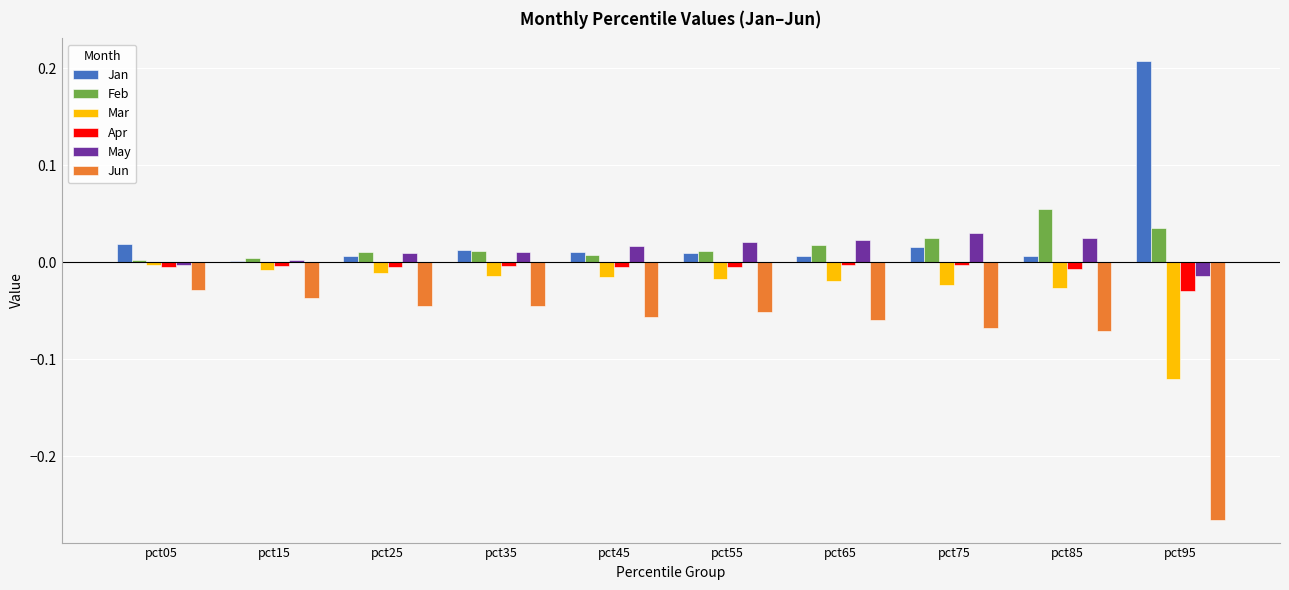

How many categories are shown in the chart?

10